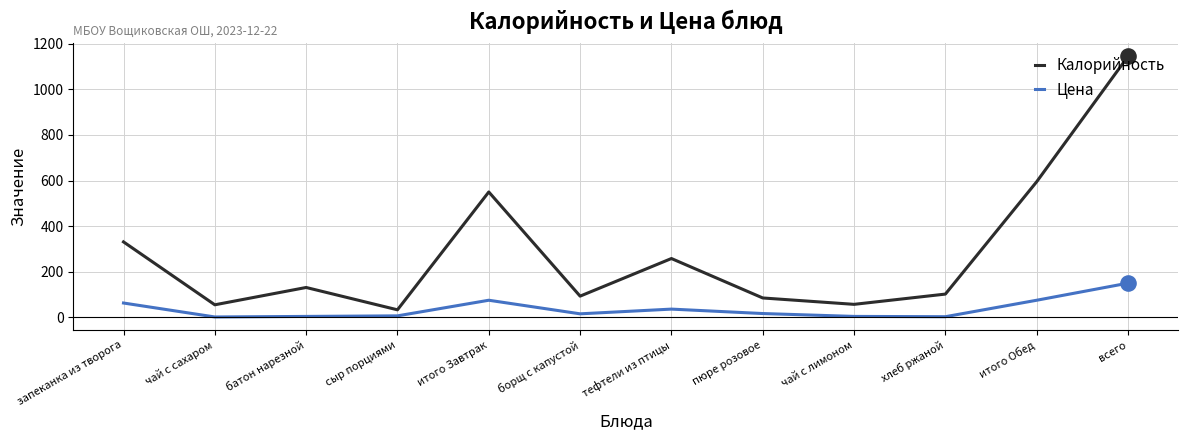

Is the value of Цена at всего greater than the value of Калорийность at чай с сахаром?

Yes